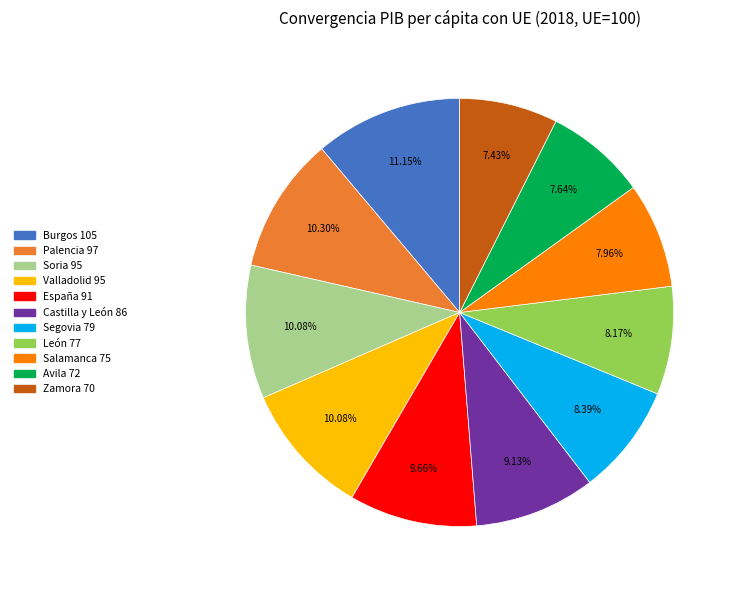

What is the ratio of the value at Castilla y León to the value at Valladolid?

0.9